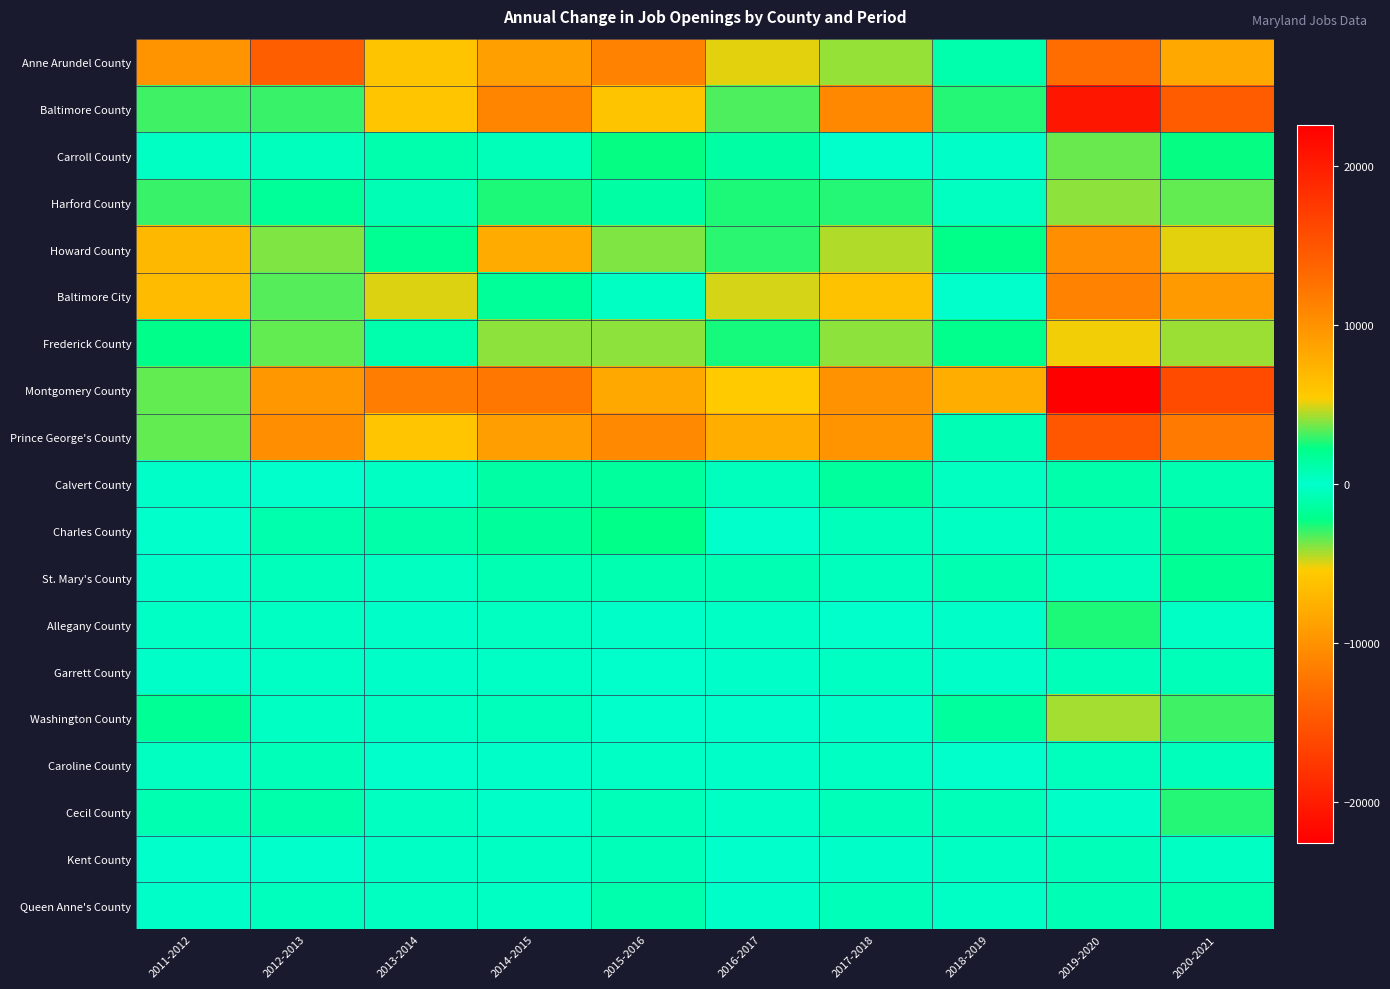

Reading left to right, list all the values displayed in this chart.

Anne Arundel County: 2011-2012=9890	2012-2013=14155	2013-2014=6062	2014-2015=8886	2015-2016=11238	2016-2017=5088	2017-2018=4084	2018-2019=-1043	2019-2020=-13030	2020-2021=8295
Baltimore County: 2011-2012=3033	2012-2013=2978	2013-2014=5833	2014-2015=11047	2015-2016=6093	2016-2017=3211	2017-2018=10837	2018-2019=-2728	2019-2020=-20571	2020-2021=14392
Carroll County: 2011-2012=352	2012-2013=510	2013-2014=1013	2014-2015=641	2015-2016=2308	2016-2017=1275	2017-2018=-57	2018-2019=-152	2019-2020=-3619	2020-2021=2333
Harford County: 2011-2012=2968	2012-2013=1721	2013-2014=774	2014-2015=2599	2015-2016=1324	2016-2017=2575	2017-2018=2694	2018-2019=-402	2019-2020=-4005	2020-2021=3502
Howard County: 2011-2012=6906	2012-2013=3876	2013-2014=1909	2014-2015=8006	2015-2016=3860	2016-2017=2781	2017-2018=4449	2018-2019=2239	2019-2020=-10286	2020-2021=5099
Baltimore City: 2011-2012=6783	2012-2013=3286	2013-2014=5004	2014-2015=1734	2015-2016=320	2016-2017=4901	2017-2018=6147	2018-2019=-78	2019-2020=-11281	2020-2021=9310
Frederick County: 2011-2012=2135	2012-2013=3514	2013-2014=1045	2014-2015=3995	2015-2016=4055	2016-2017=2479	2017-2018=4007	2018-2019=2118	2019-2020=-5248	2020-2021=4180
Montgomery County: 2011-2012=3463	2012-2013=9571	2013-2014=11728	2014-2015=12238	2015-2016=8290	2016-2017=5445	2017-2018=10054	2018-2019=-7719	2019-2020=-22619	2020-2021=15899
Prince George's County: 2011-2012=3506	2012-2013=10296	2013-2014=5986	2014-2015=9099	2015-2016=10742	2016-2017=7750	2017-2018=9976	2018-2019=729	2019-2020=-14826	2020-2021=11924
Calvert County: 2011-2012=126	2012-2013=-34	2013-2014=276	2014-2015=1297	2015-2016=1570	2016-2017=464	2017-2018=-1568	2018-2019=-368	2019-2020=-1080	2020-2021=918
Charles County: 2011-2012=-77	2012-2013=1014	2013-2014=1233	2014-2015=1632	2015-2016=2225	2016-2017=-76	2017-2018=543	2018-2019=349	2019-2020=-753	2020-2021=1657
St. Mary's County: 2011-2012=169	2012-2013=590	2013-2014=403	2014-2015=807	2015-2016=923	2016-2017=843	2017-2018=513	2018-2019=959	2019-2020=478	2020-2021=1816
Allegany County: 2011-2012=-179	2012-2013=-273	2013-2014=-94	2014-2015=387	2015-2016=151	2016-2017=-202	2017-2018=33	2018-2019=-157	2019-2020=-2638	2020-2021=265
Garrett County: 2011-2012=108	2012-2013=251	2013-2014=-158	2014-2015=252	2015-2016=69	2016-2017=-169	2017-2018=308	2018-2019=171	2019-2020=-702	2020-2021=702
Washington County: 2011-2012=1854	2012-2013=329	2013-2014=344	2014-2015=615	2015-2016=-3	2016-2017=-40	2017-2018=-132	2018-2019=-1528	2019-2020=-4269	2020-2021=3007
Caroline County: 2011-2012=359	2012-2013=660	2013-2014=85	2014-2015=143	2015-2016=257	2016-2017=121	2017-2018=311	2018-2019=-61	2019-2020=-489	2020-2021=598
Cecil County: 2011-2012=900	2012-2013=1096	2013-2014=413	2014-2015=163	2015-2016=696	2016-2017=206	2017-2018=648	2018-2019=639	2019-2020=-109	2020-2021=2704
Kent County: 2011-2012=46	2012-2013=-64	2013-2014=193	2014-2015=315	2015-2016=-661	2016-2017=-51	2017-2018=159	2018-2019=-268	2019-2020=-640	2020-2021=350
Queen Anne's County: 2011-2012=166	2012-2013=445	2013-2014=410	2014-2015=275	2015-2016=1048	2016-2017=148	2017-2018=684	2018-2019=230	2019-2020=-751	2020-2021=1001